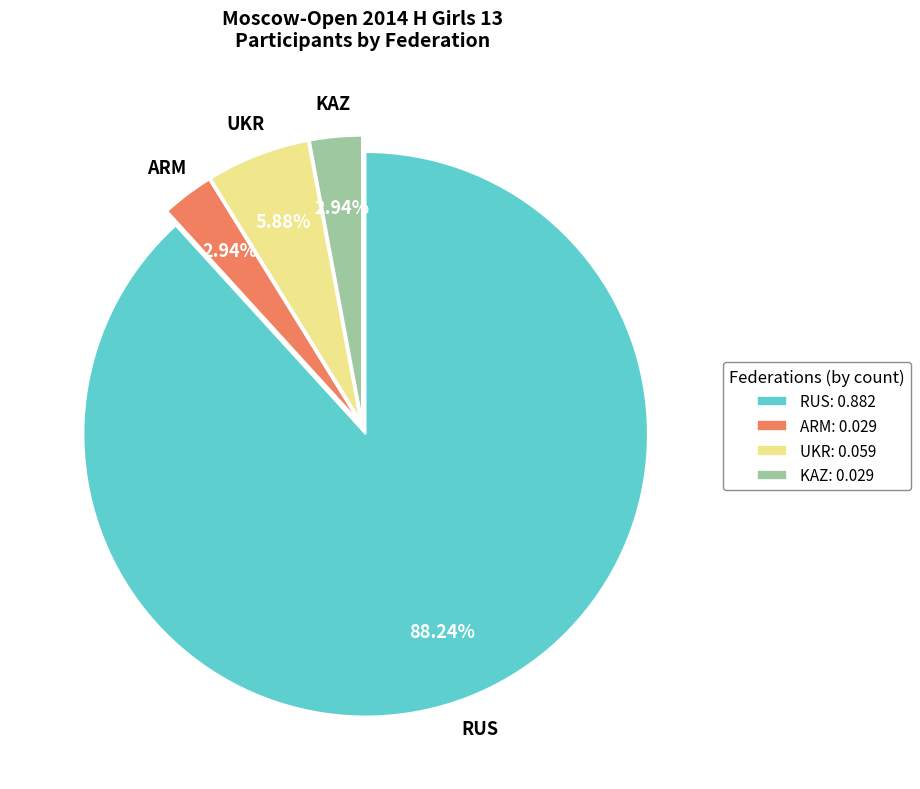

True or false: RUS accounts for 82% of the total.

False